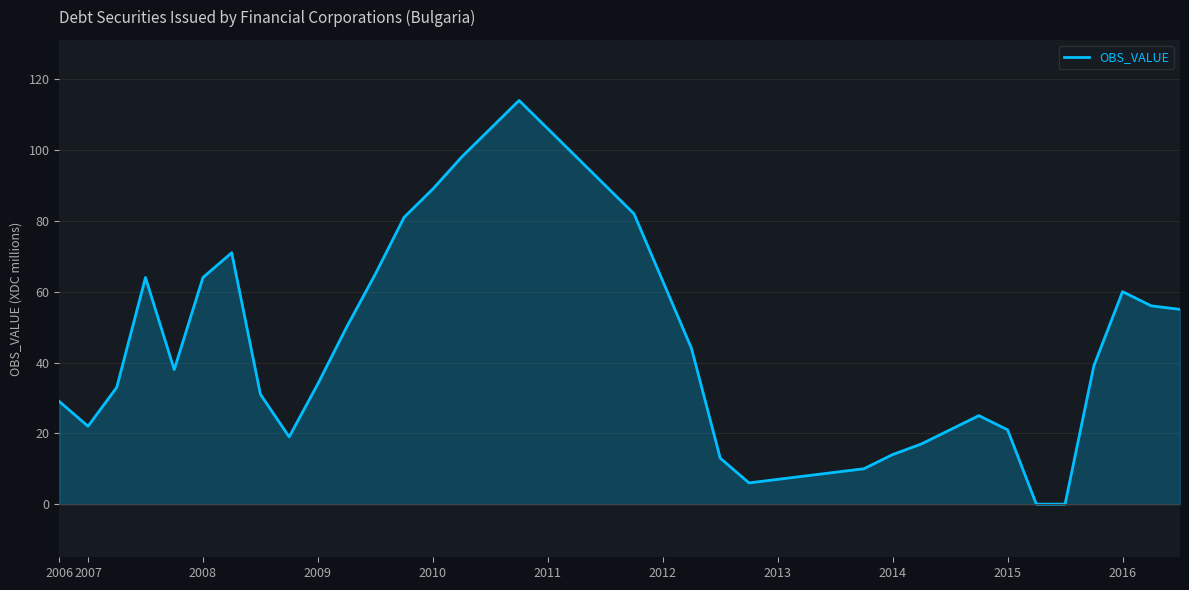

Reading left to right, list all the values displayed in this chart.

29	22	33	64	38	64	71	31	19	34	50	65	81	89	98	106	114	106	98	90	82	63	44	13	6	7	8	9	10	14	17	21	25	21	0	0	39	60	56	55